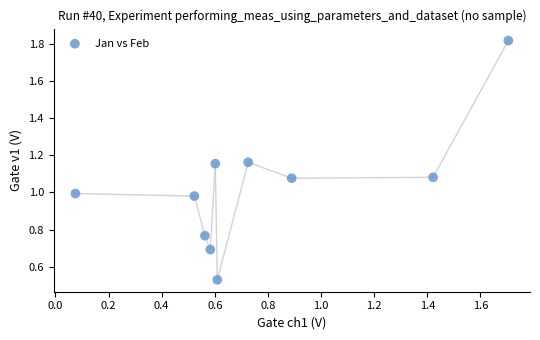

What is the range of Y values (max minus min)?

1.3